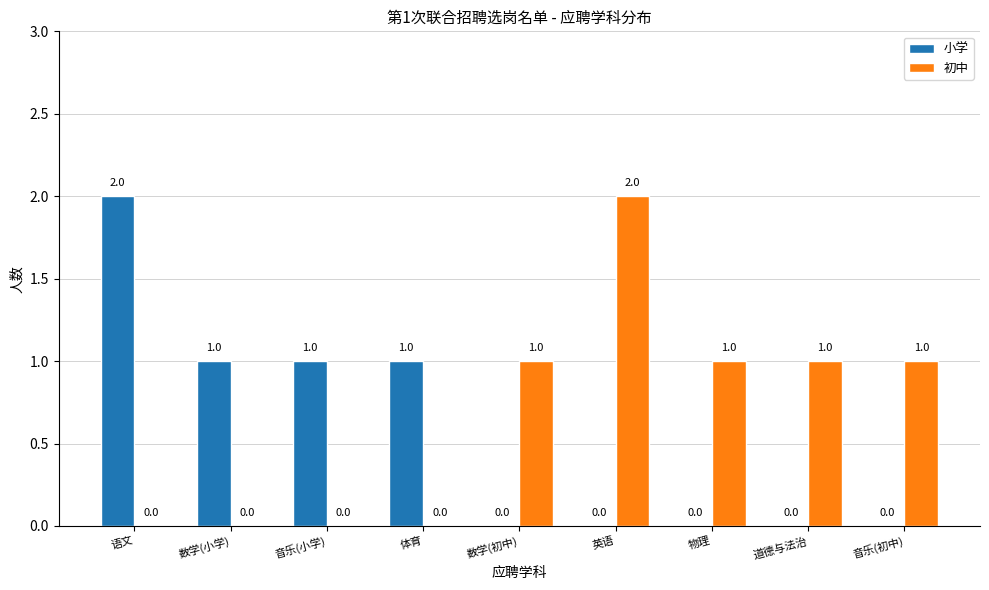

What is the sum of all 初中 values?

6